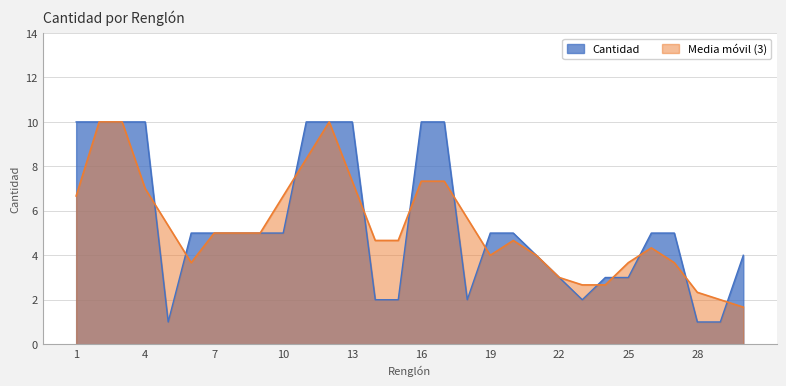

Where is the first local minimum?

5